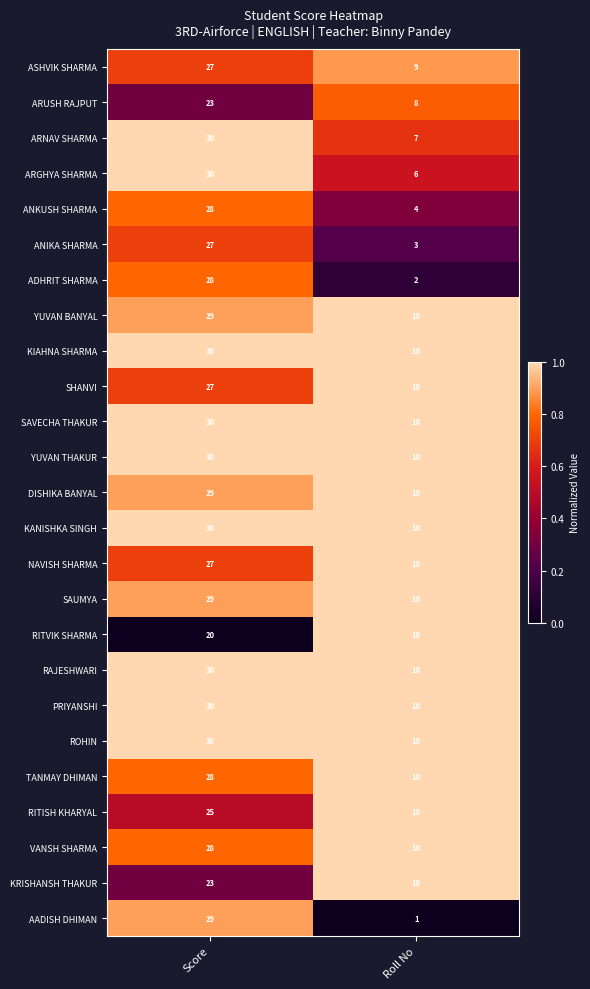

The ARGHYA SHARMA series shows 6 at Roll No. True or false?

True